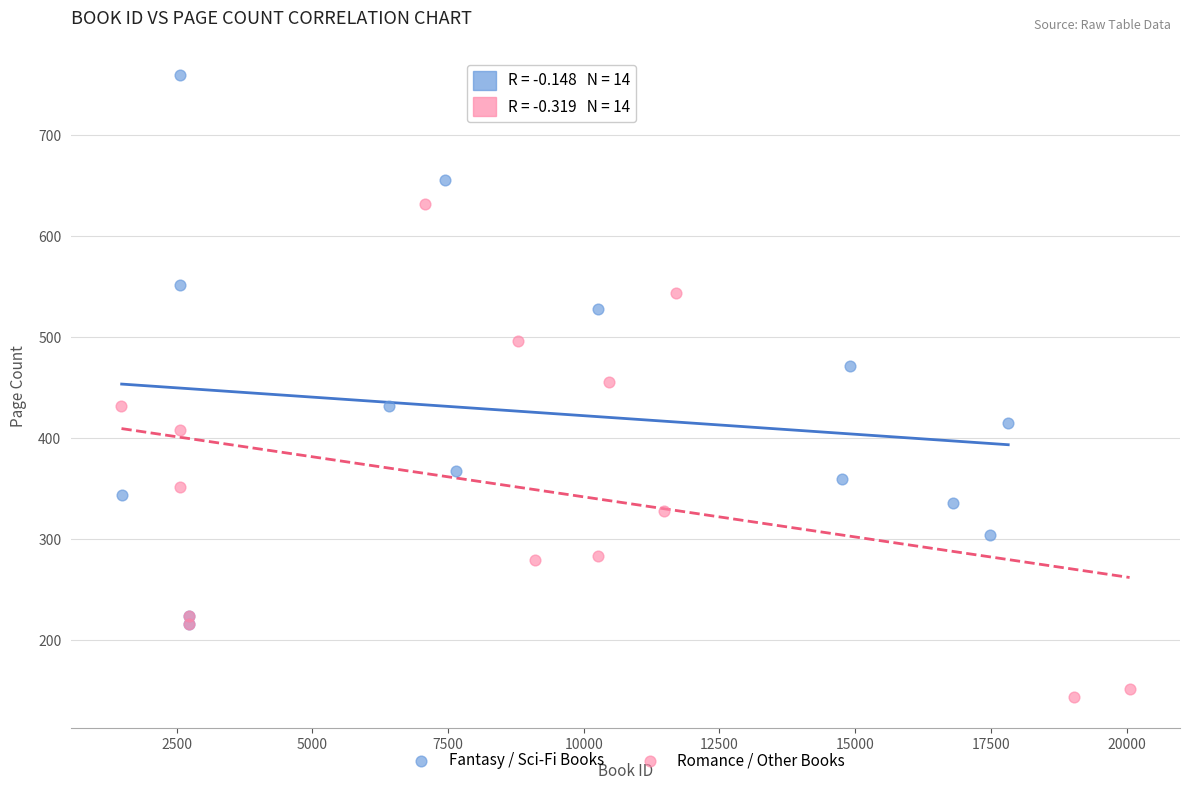

Which series reaches the maximum Y coordinate?

Fantasy / Sci-Fi Books